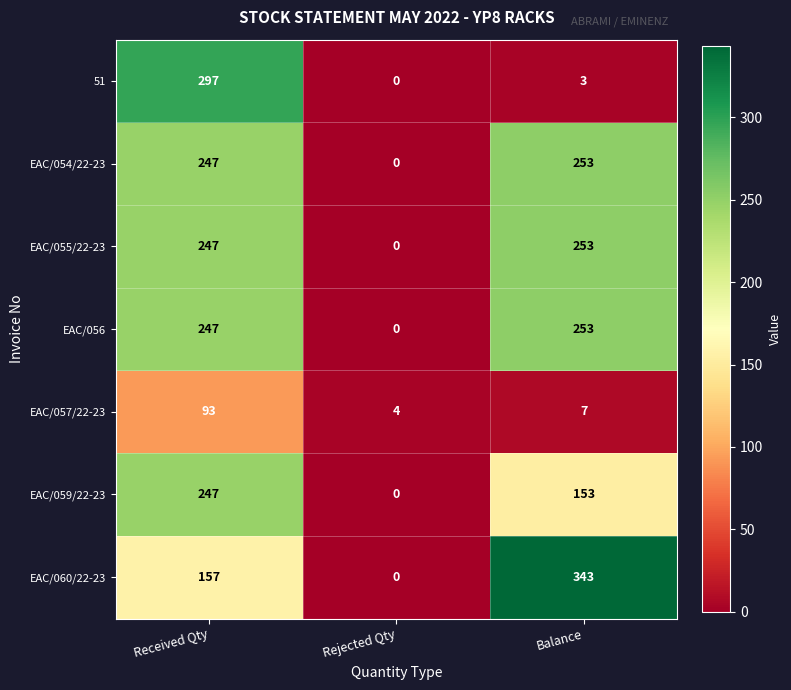

How many data points in EAC/054/22-23 are less than 247?

1